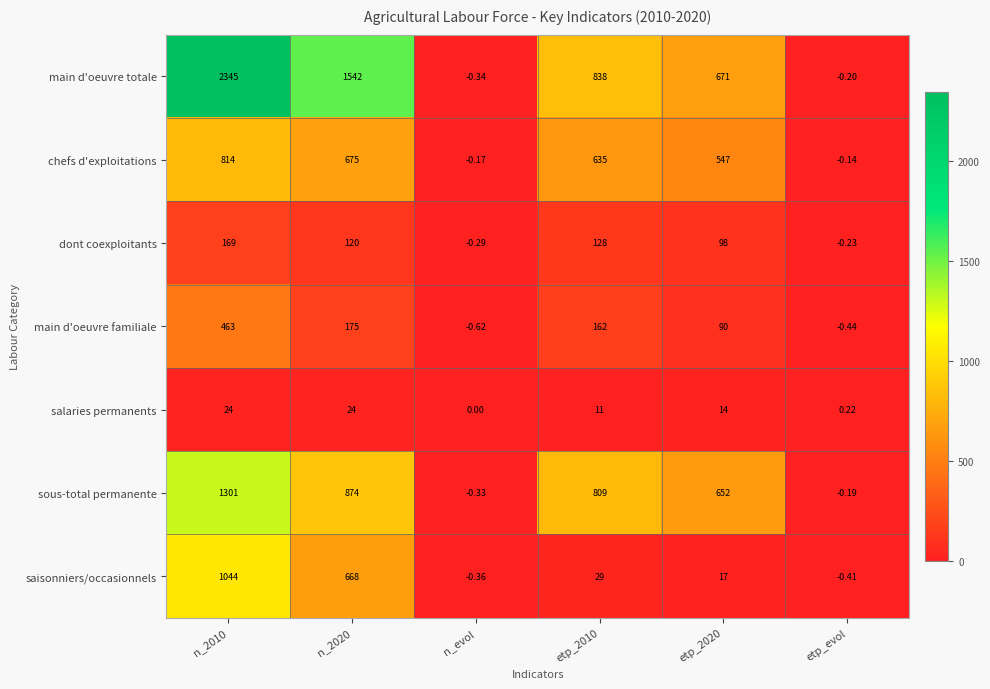

Is the value of dont coexploitants at n_2020 greater than the value of saisonniers/occasionnels at etp_evol?

Yes